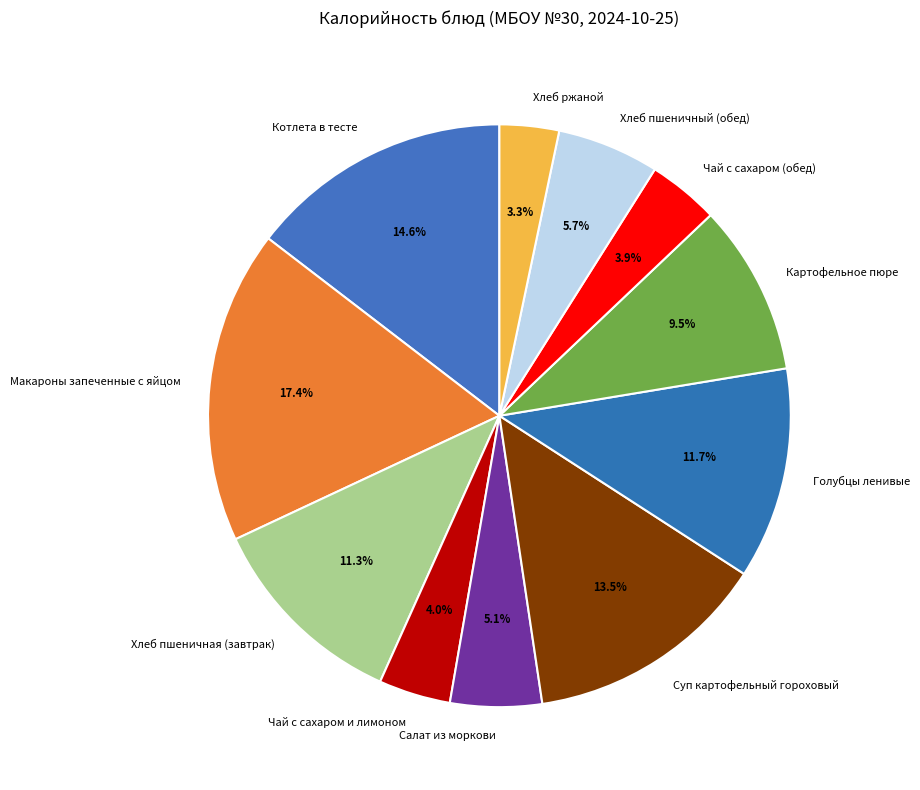

Which slice is the largest?

Макароны запеченные с яйцом